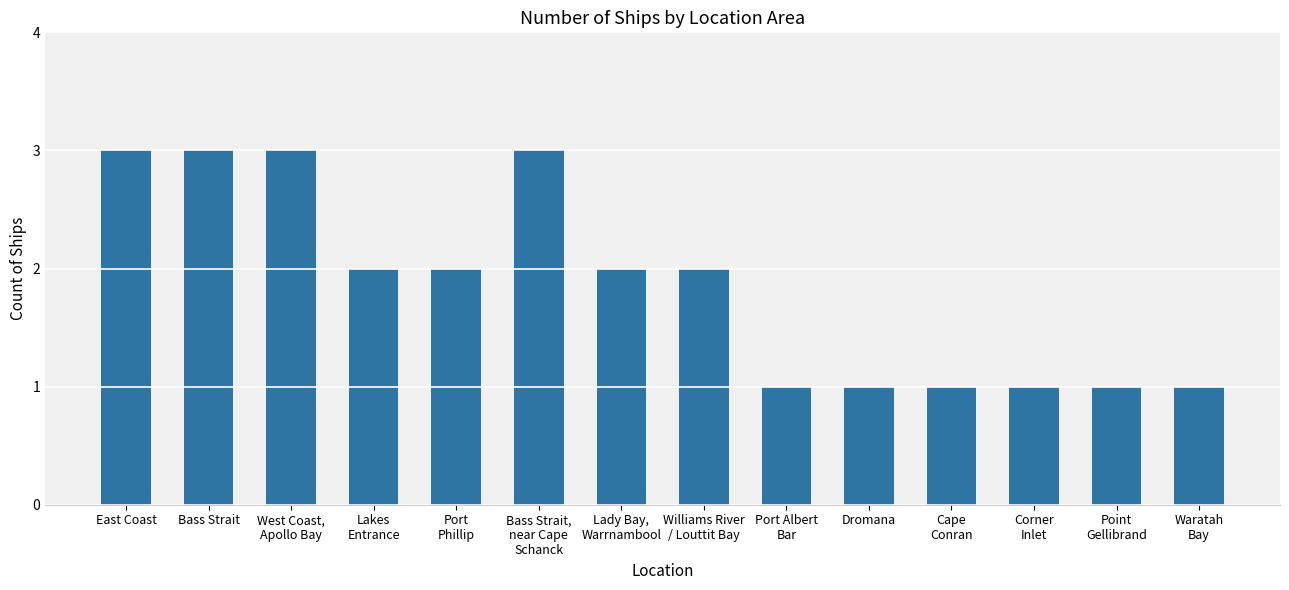

What is the label of the 13th bar from the left?

Point
Gellibrand